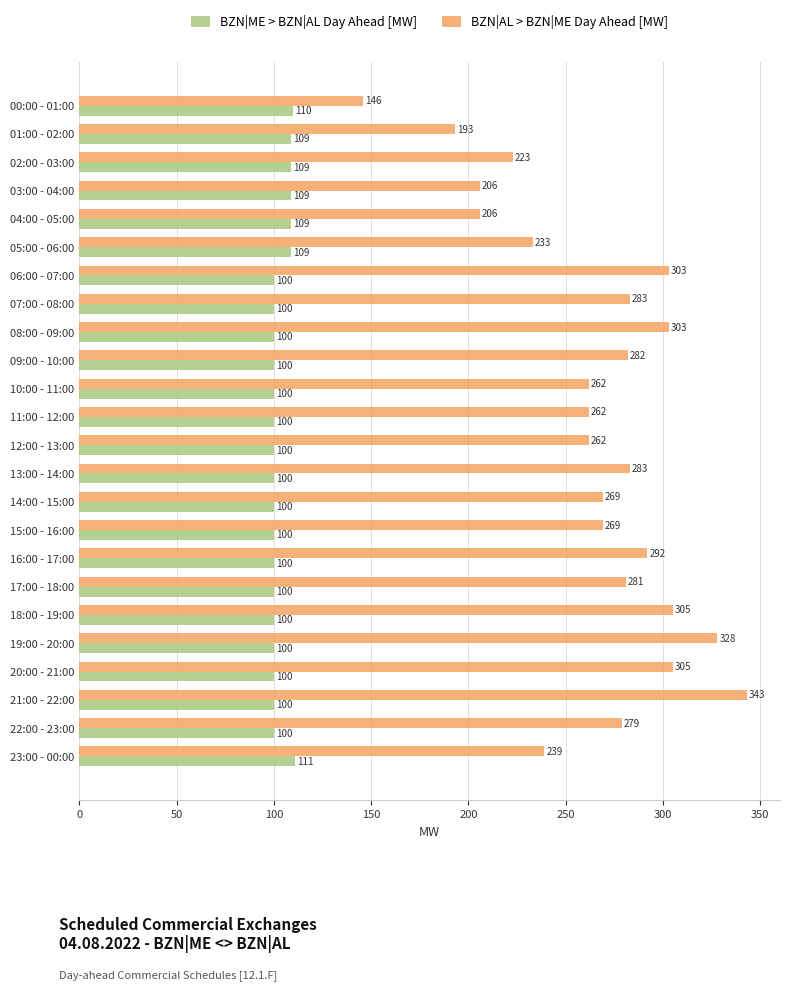

How many series are shown in this chart?

2